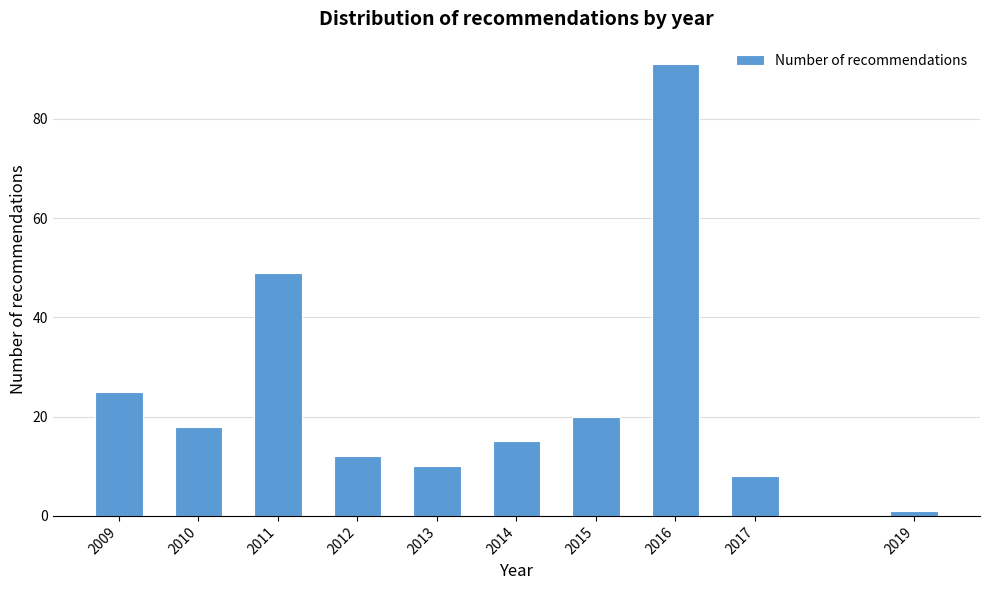

Reading left to right, transcribe all the data shown in this chart.

25	18	49	12	10	15	20	91	8	1